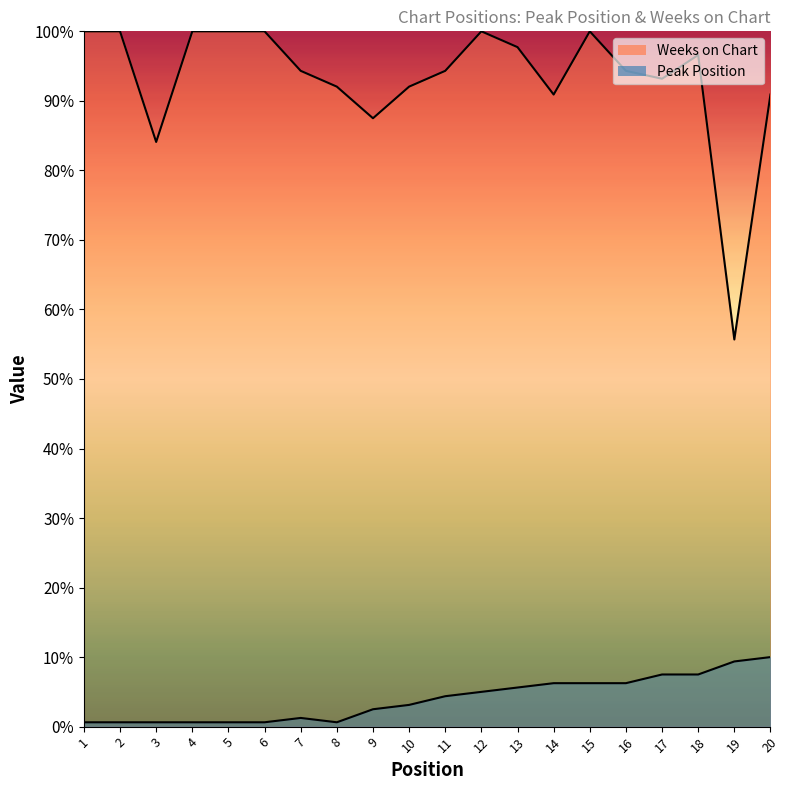

True or false: Weeks on Chart and Peak Position intersect in this chart.

False